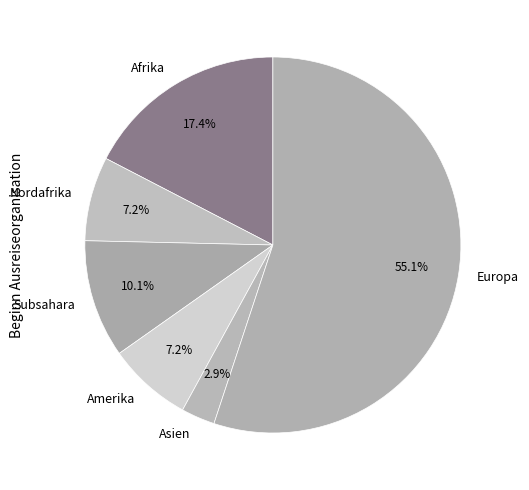

What percentage is the Nordafrika slice, to the nearest percent?

7%